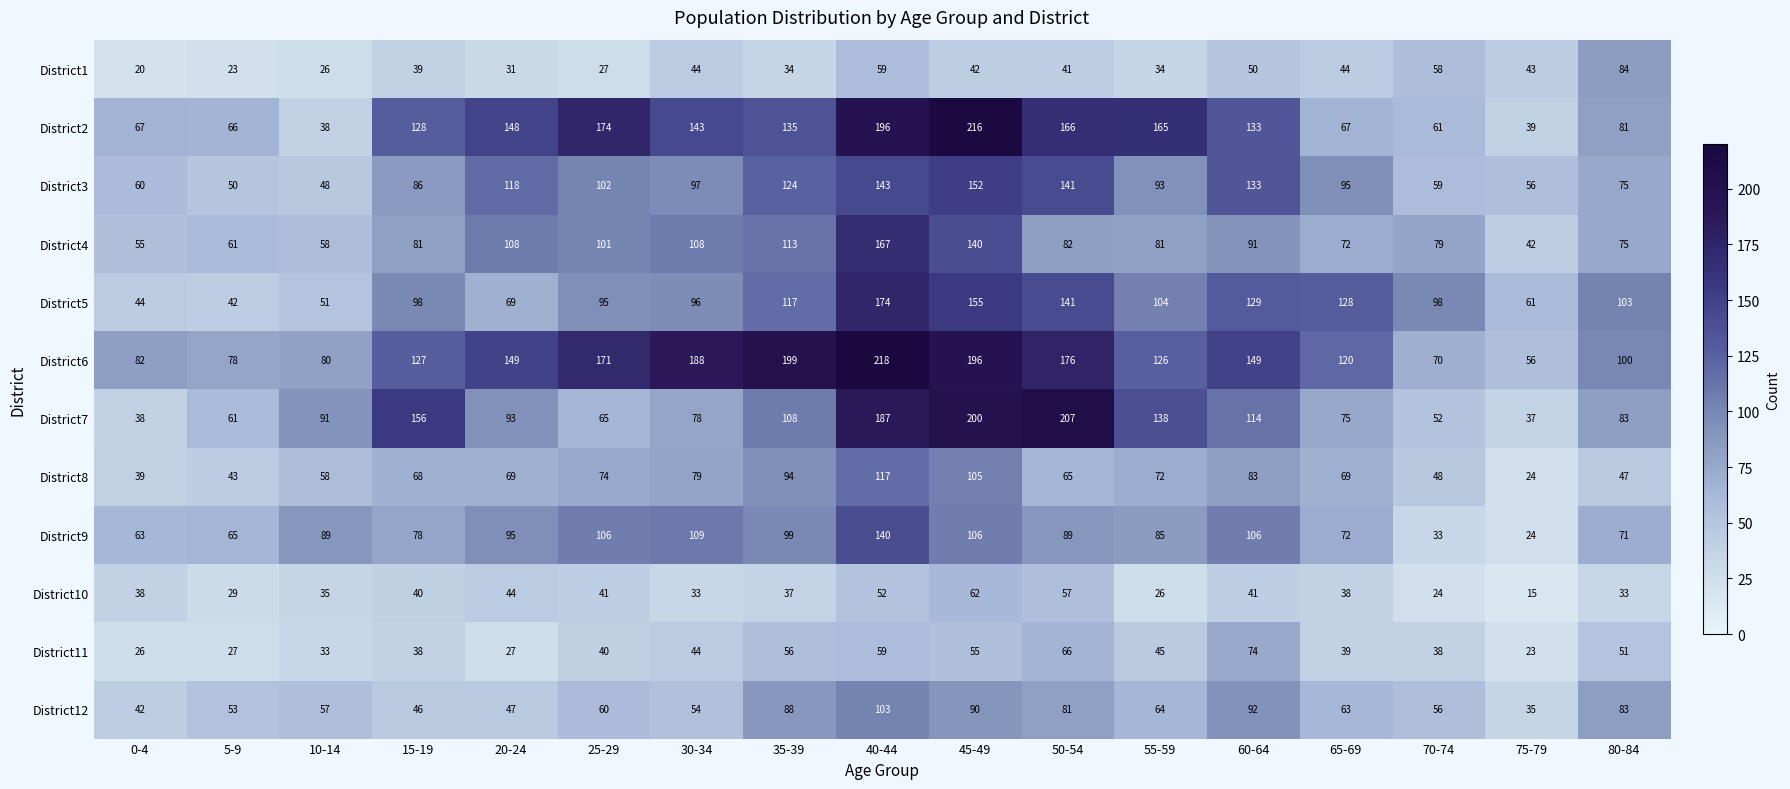

How many series are shown in this chart?

12